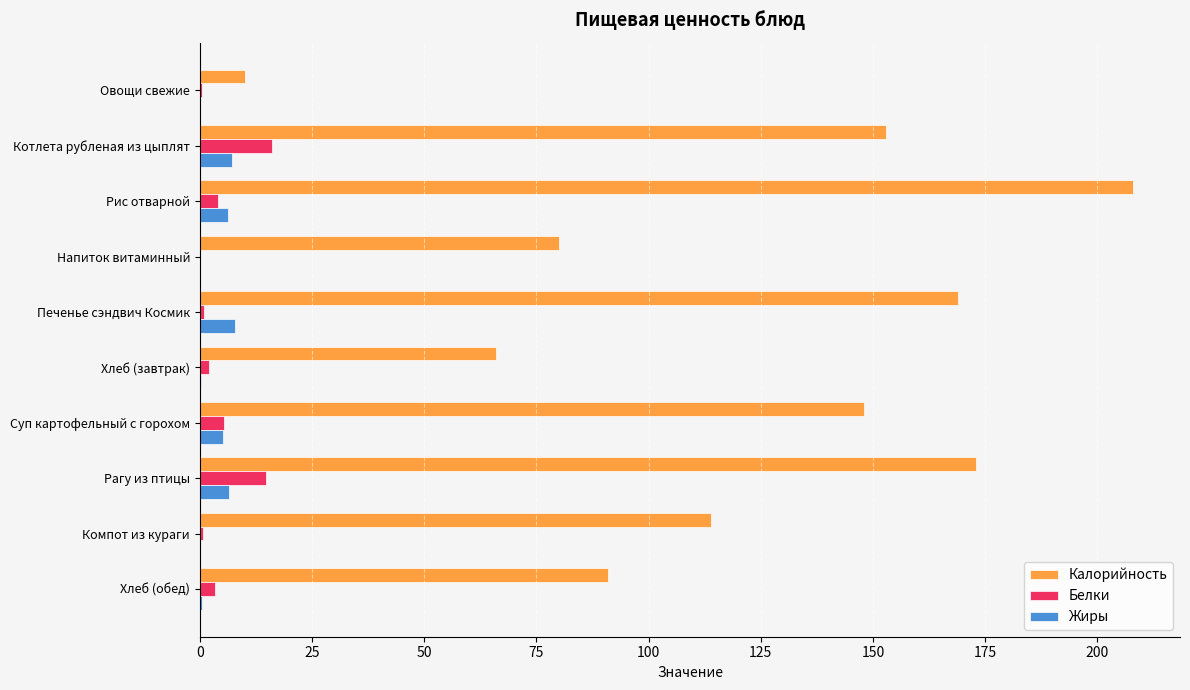

The value of Калорийность at Печенье сэндвич Космик is 68.8. True or false?

False